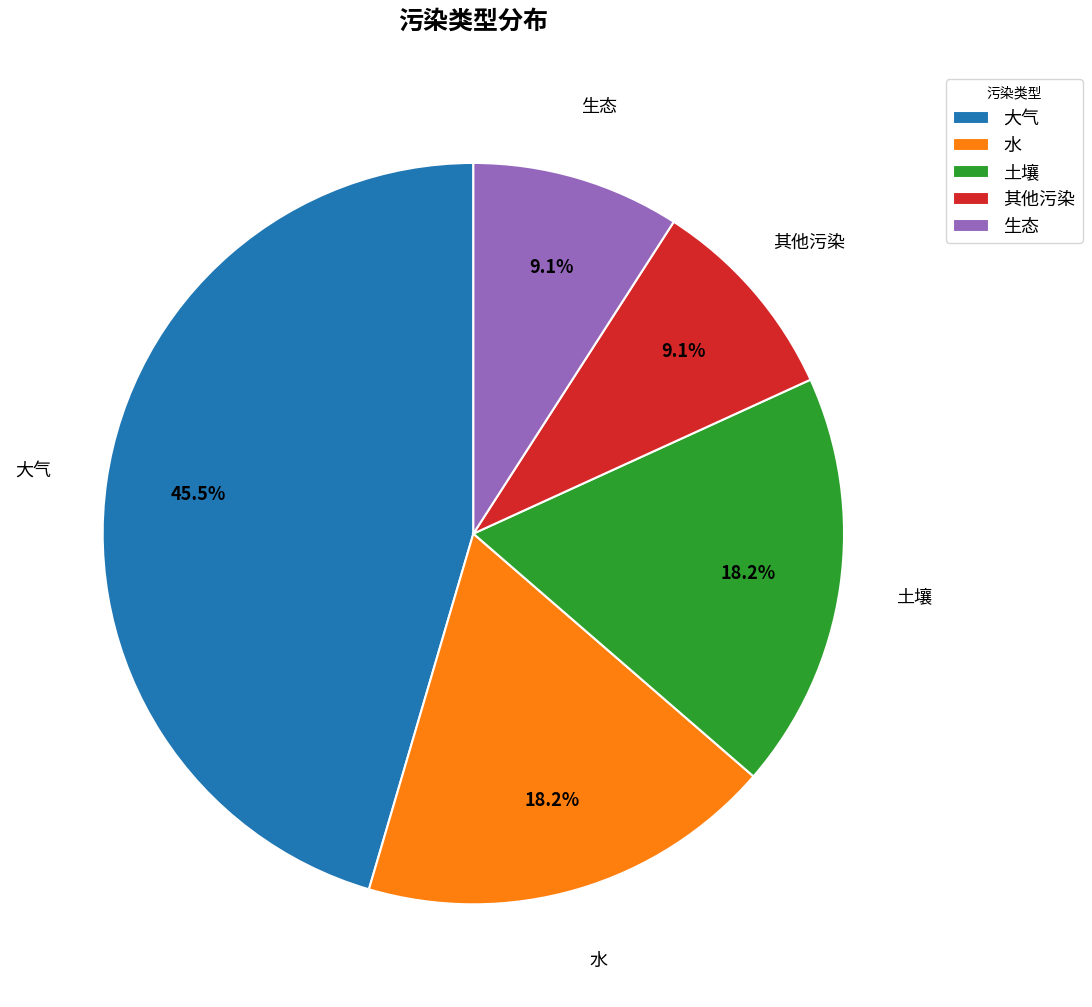

Count the number of slices in the pie.

5